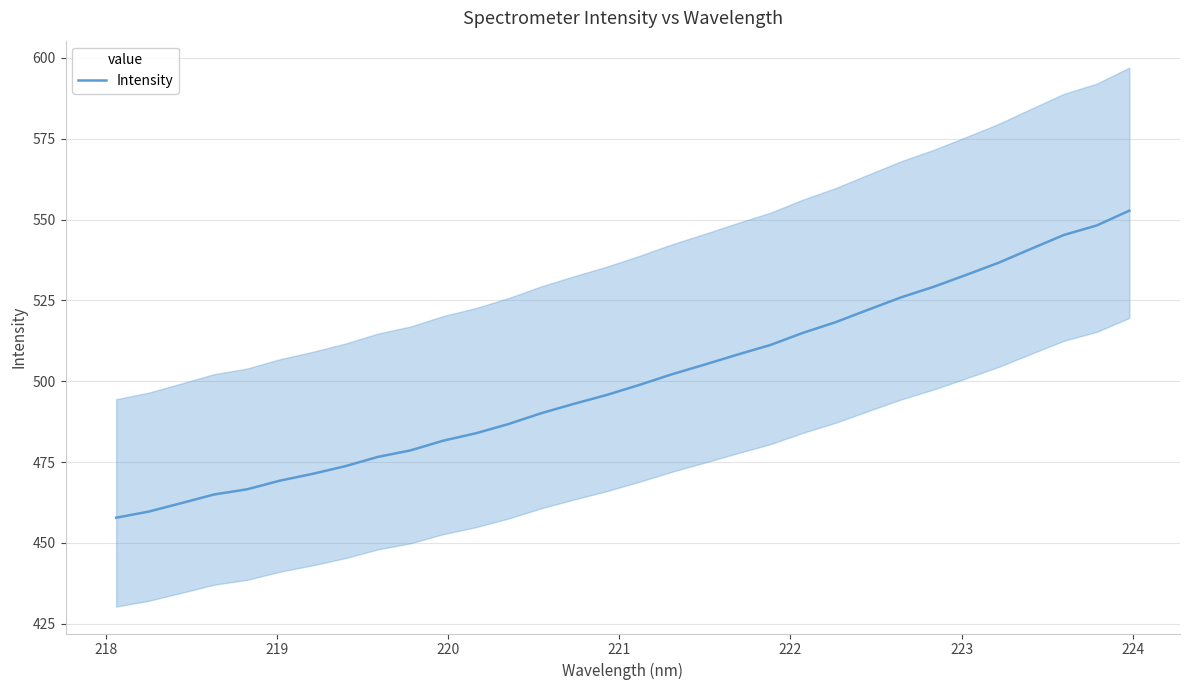

What is the lowest value of the Intensity series?

457.8